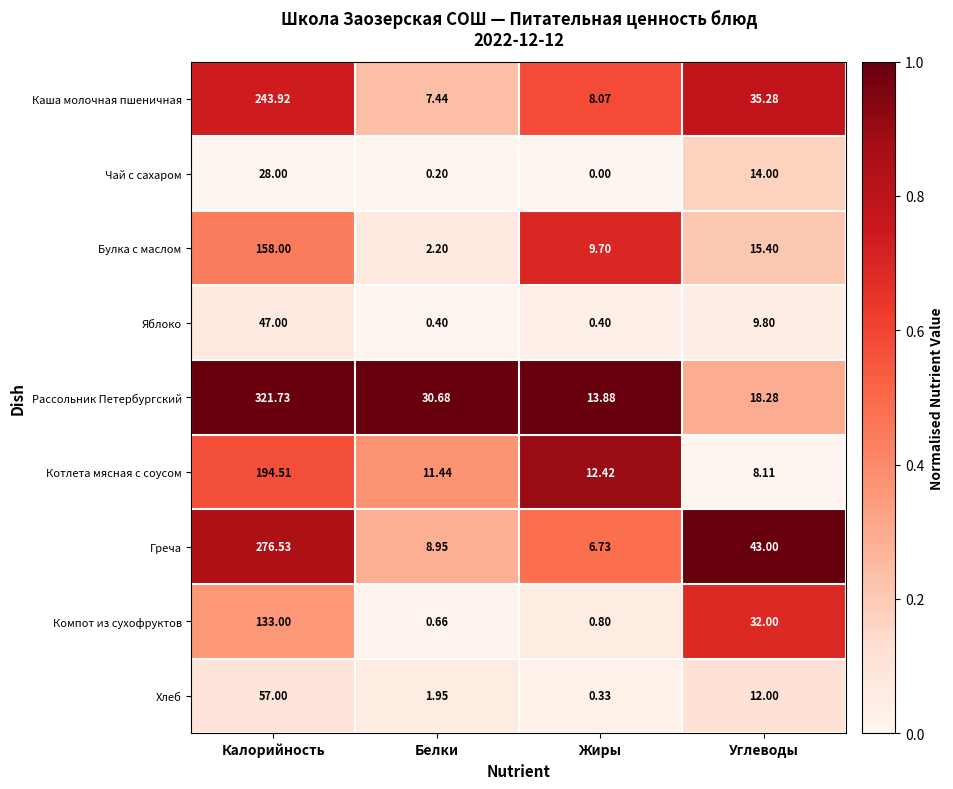

Between Жиры and Углеводы, which series saw the biggest shift?

Греча